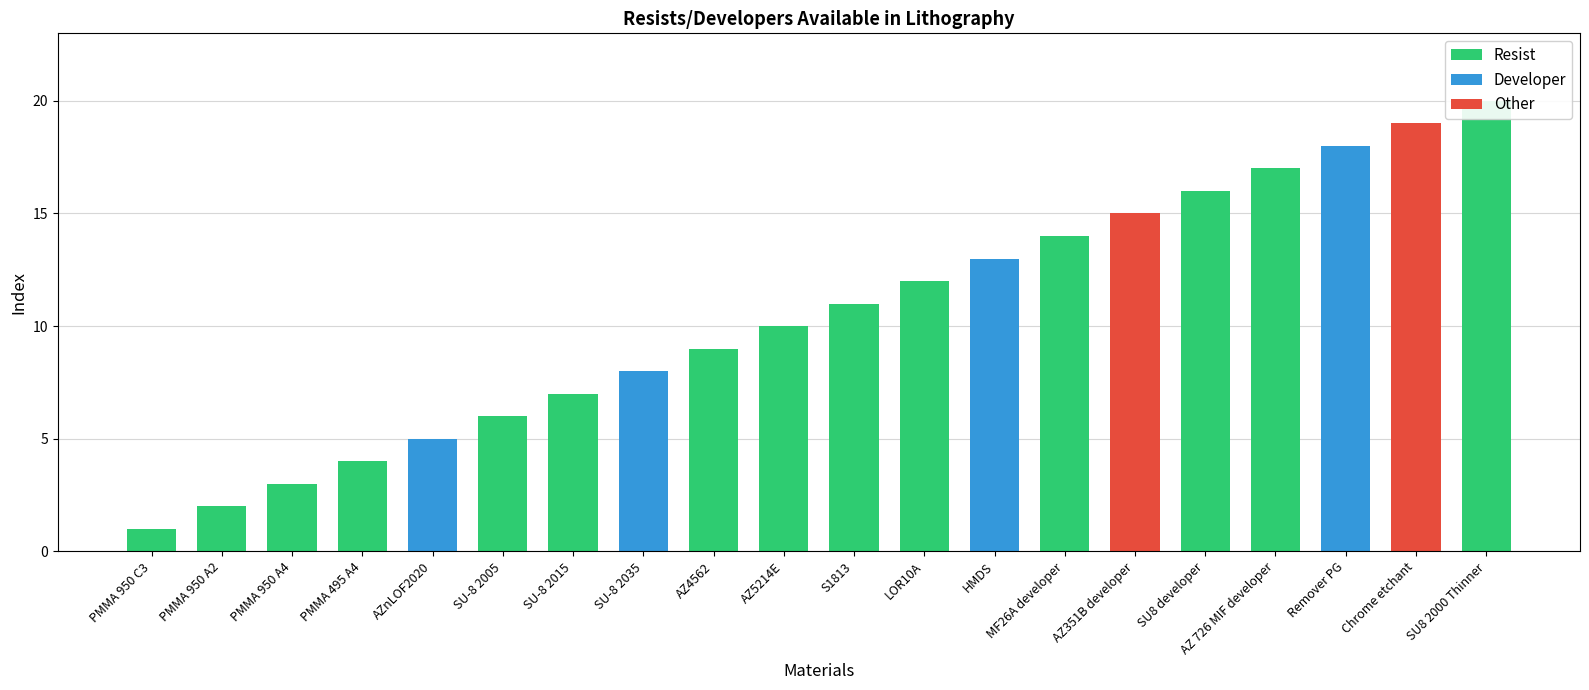

What is the difference between the second highest and second lowest values?

17